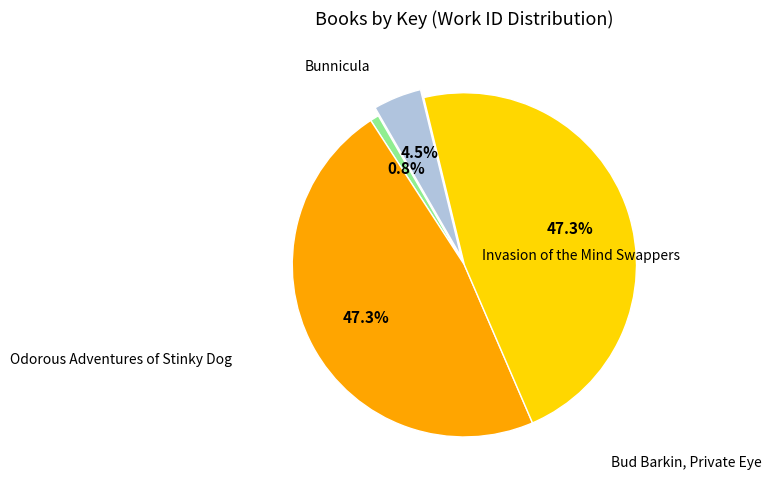

Is there a majority slice in this chart?

No